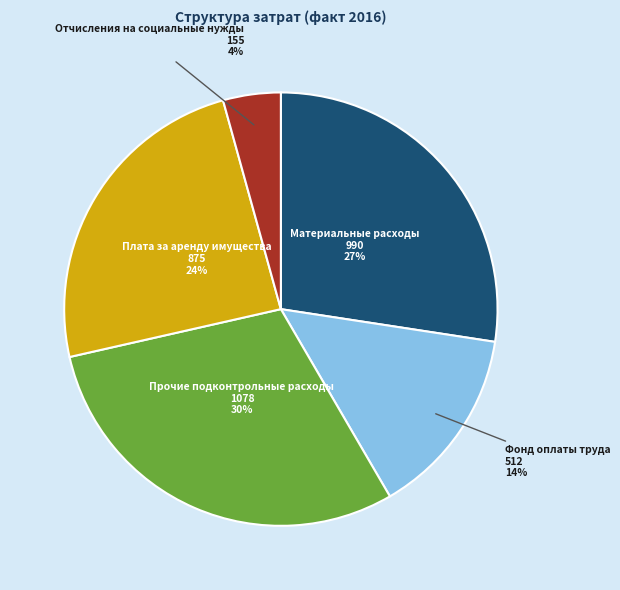

How many slices are in this pie chart?

5